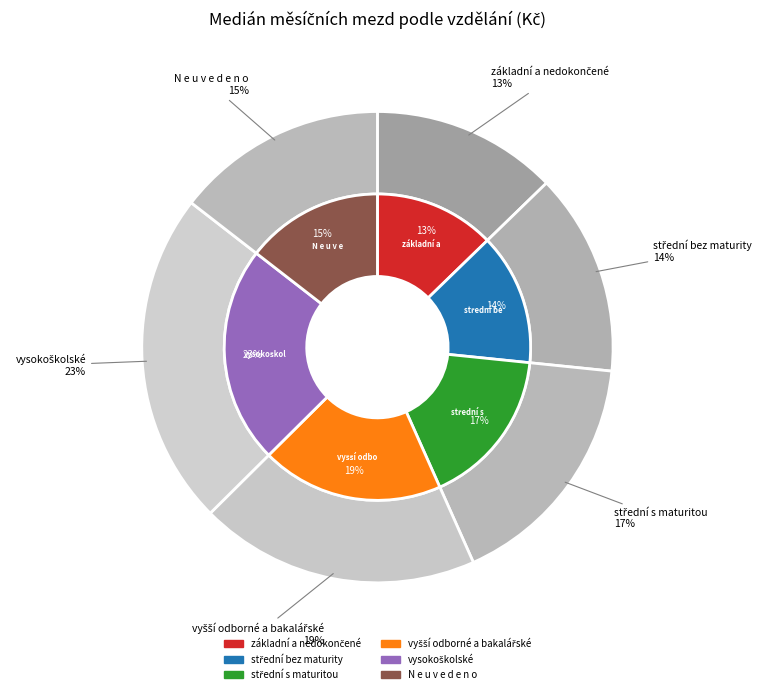

Does N e u v e d e n o represent more than half of the total?

No